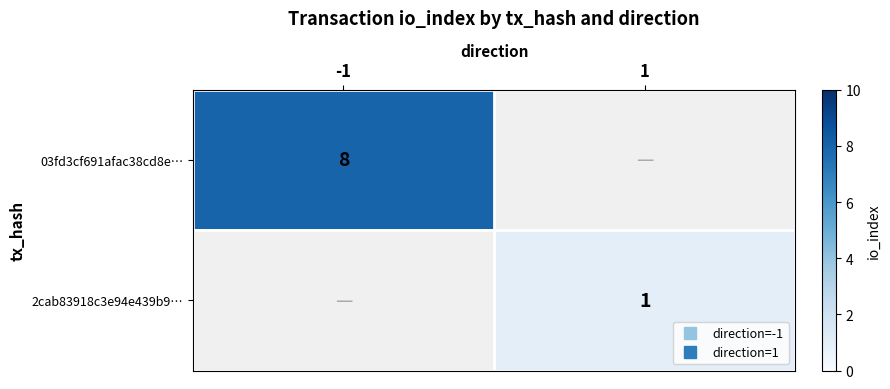

The 03fd3cf691afac38cd8e… series shows 5.1 at -1. True or false?

False